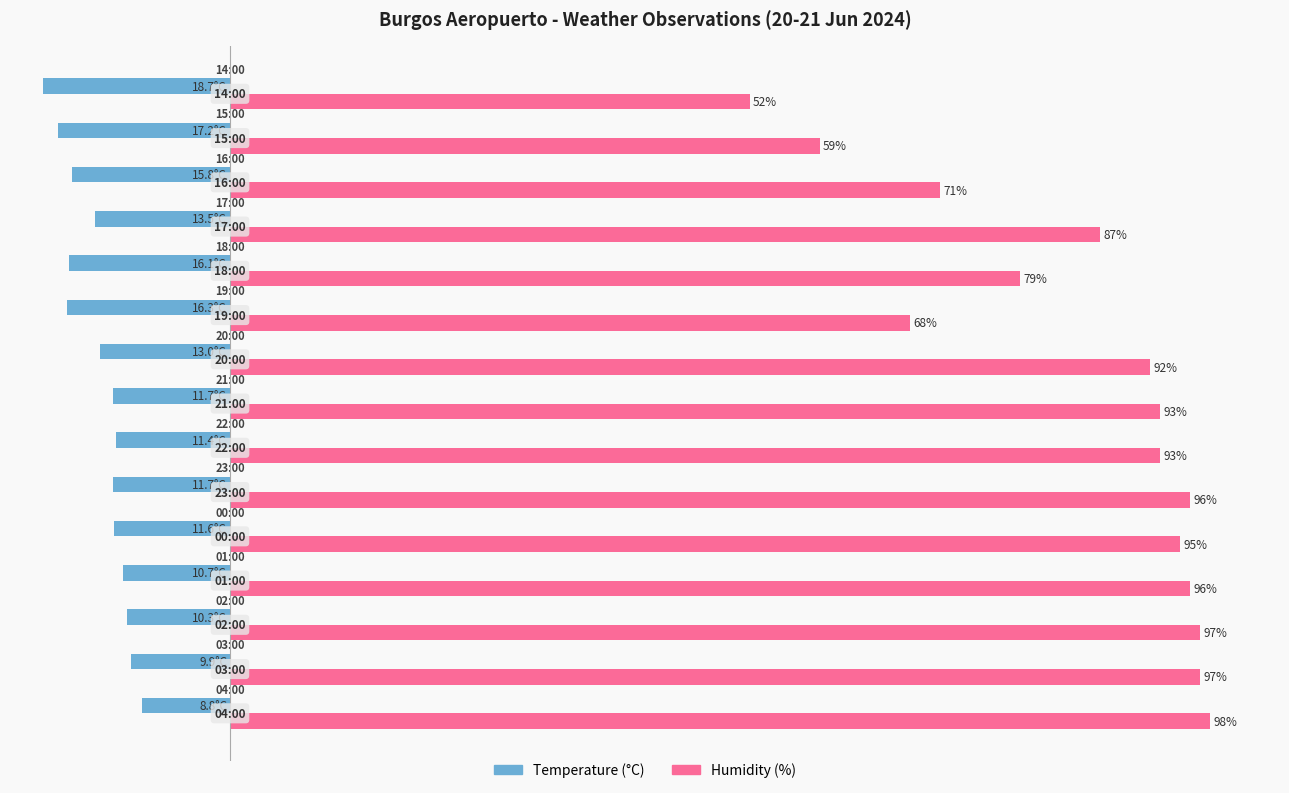

List the series in order of their peak value, highest first.

Humidity (%), Temperature (°C)